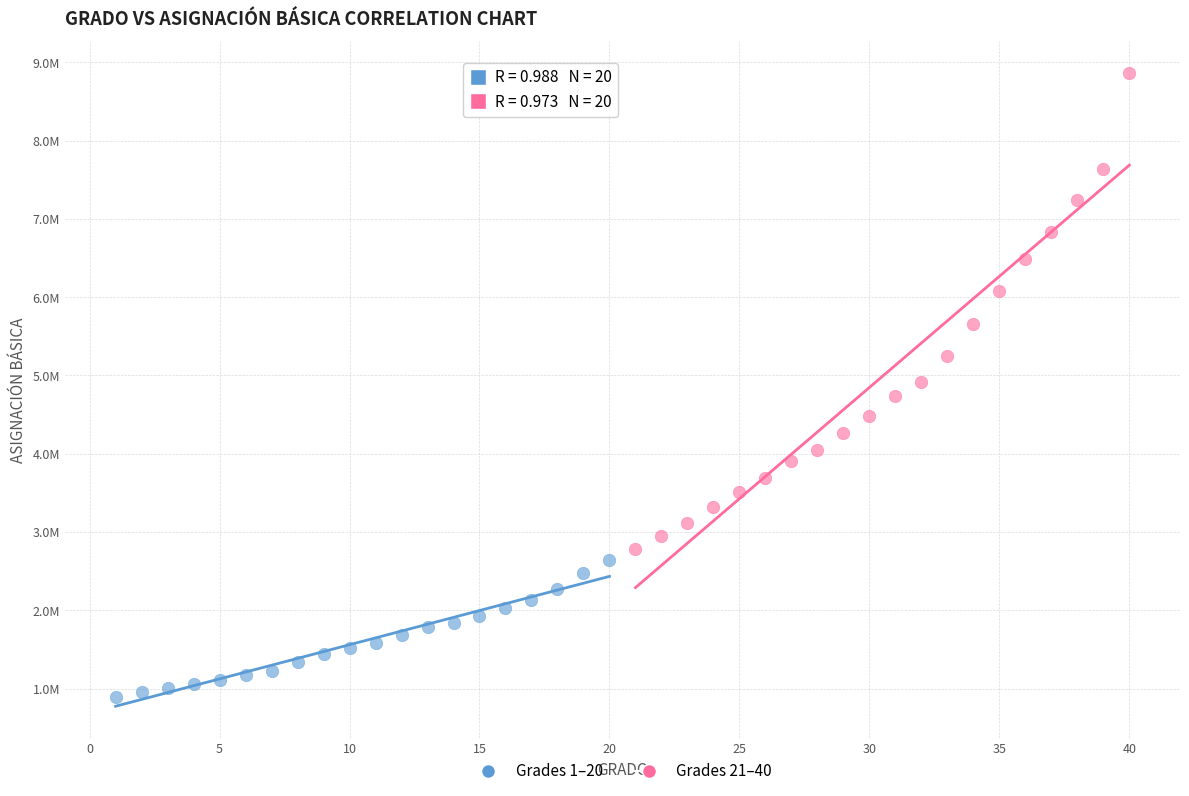

Which series has the largest Y range (max minus min)?

Grades 21–40